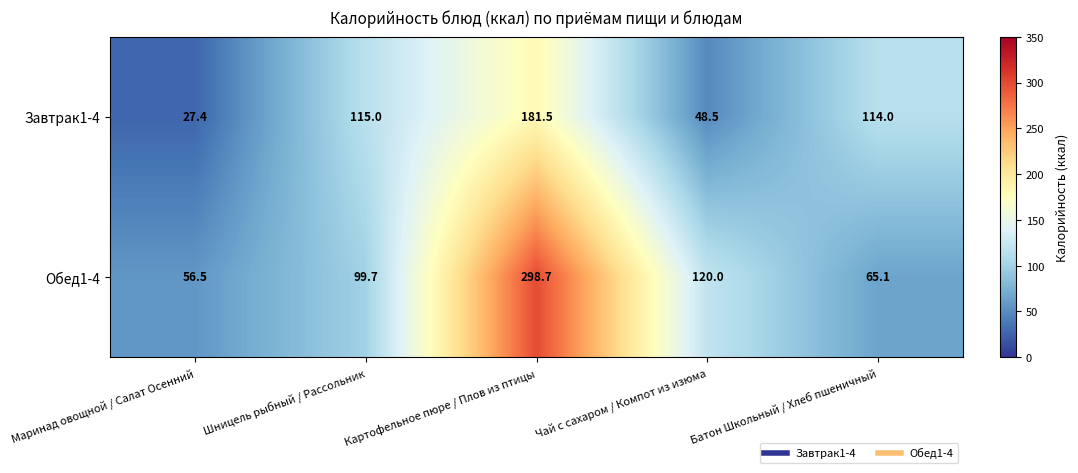

At how many categories does at least one series exceed 290?

1